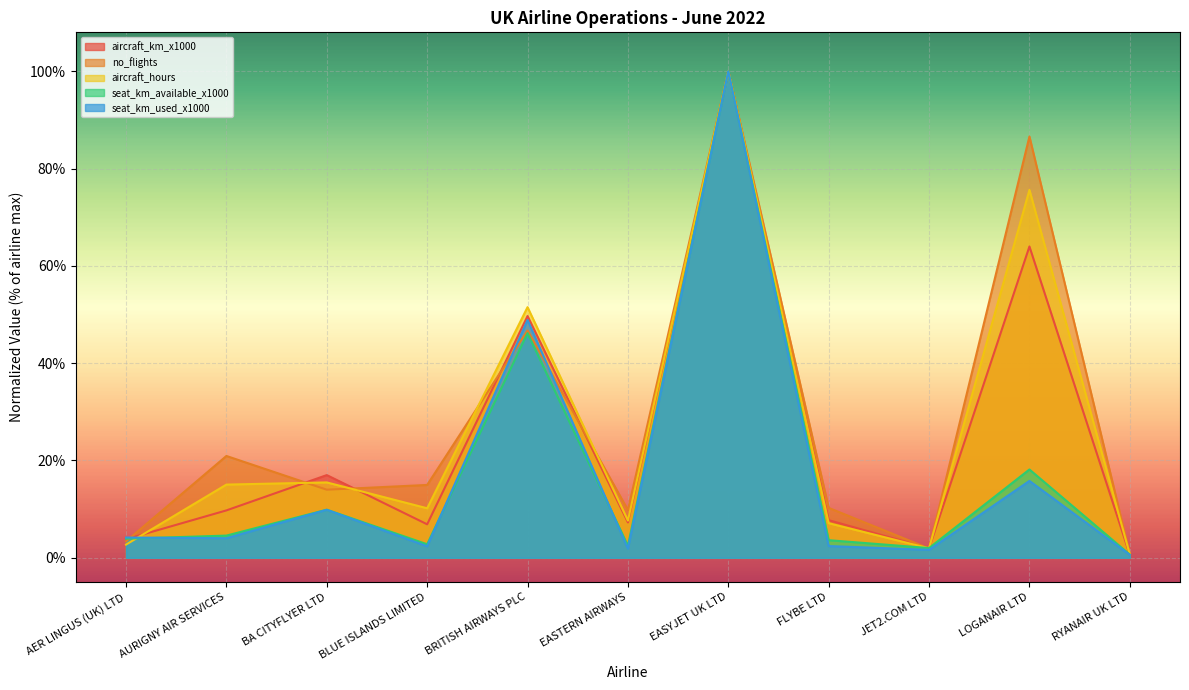

What position from the right is BRITISH AIRWAYS PLC?

7